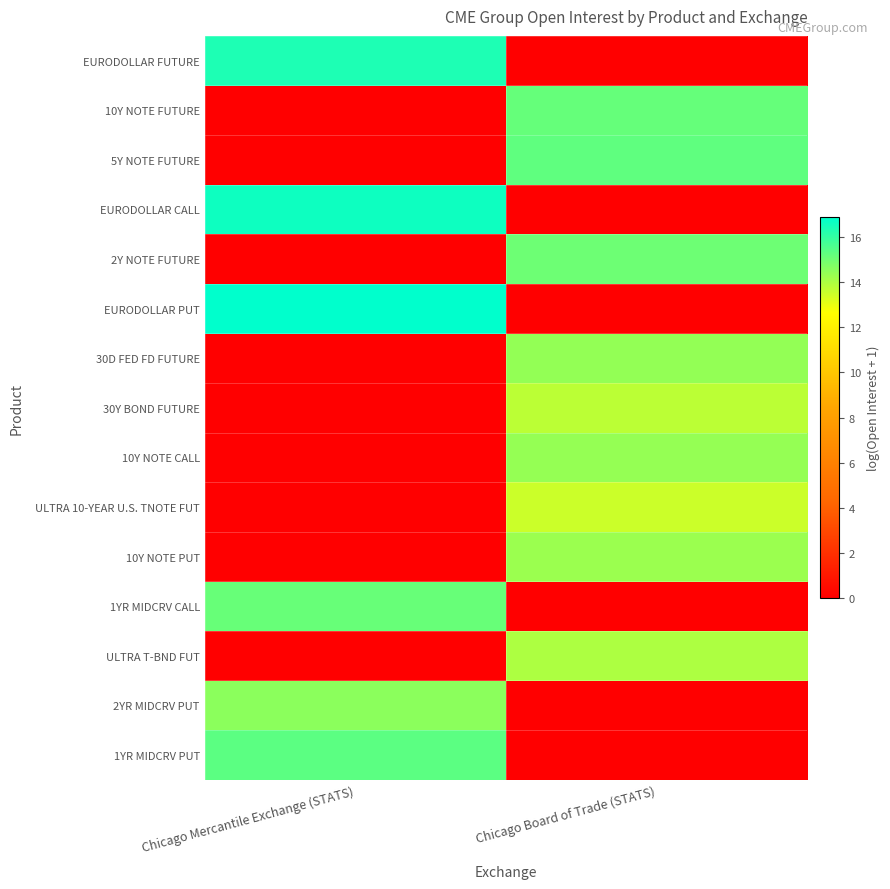

Reading left to right, what are all the values shown in this chart?

EURODOLLAR FUTURE: Chicago Mercantile Exchange (STATS)=16.3	Chicago Board of Trade (STATS)=0.0
10Y NOTE FUTURE: Chicago Mercantile Exchange (STATS)=0.0	Chicago Board of Trade (STATS)=15.2
5Y NOTE FUTURE: Chicago Mercantile Exchange (STATS)=0.0	Chicago Board of Trade (STATS)=15.3
EURODOLLAR CALL: Chicago Mercantile Exchange (STATS)=16.6	Chicago Board of Trade (STATS)=0.0
2Y NOTE FUTURE: Chicago Mercantile Exchange (STATS)=0.0	Chicago Board of Trade (STATS)=15.0
EURODOLLAR PUT: Chicago Mercantile Exchange (STATS)=16.9	Chicago Board of Trade (STATS)=0.0
30D FED FD FUTURE: Chicago Mercantile Exchange (STATS)=0.0	Chicago Board of Trade (STATS)=14.4
30Y BOND FUTURE: Chicago Mercantile Exchange (STATS)=0.0	Chicago Board of Trade (STATS)=13.8
10Y NOTE CALL: Chicago Mercantile Exchange (STATS)=0.0	Chicago Board of Trade (STATS)=14.4
ULTRA 10-YEAR U.S. TNOTE FUT: Chicago Mercantile Exchange (STATS)=0.0	Chicago Board of Trade (STATS)=13.5
10Y NOTE PUT: Chicago Mercantile Exchange (STATS)=0.0	Chicago Board of Trade (STATS)=14.3
1YR MIDCRV CALL: Chicago Mercantile Exchange (STATS)=15.1	Chicago Board of Trade (STATS)=0.0
ULTRA T-BND FUT: Chicago Mercantile Exchange (STATS)=0.0	Chicago Board of Trade (STATS)=14.0
2YR MIDCRV PUT: Chicago Mercantile Exchange (STATS)=14.6	Chicago Board of Trade (STATS)=0.0
1YR MIDCRV PUT: Chicago Mercantile Exchange (STATS)=15.3	Chicago Board of Trade (STATS)=0.0